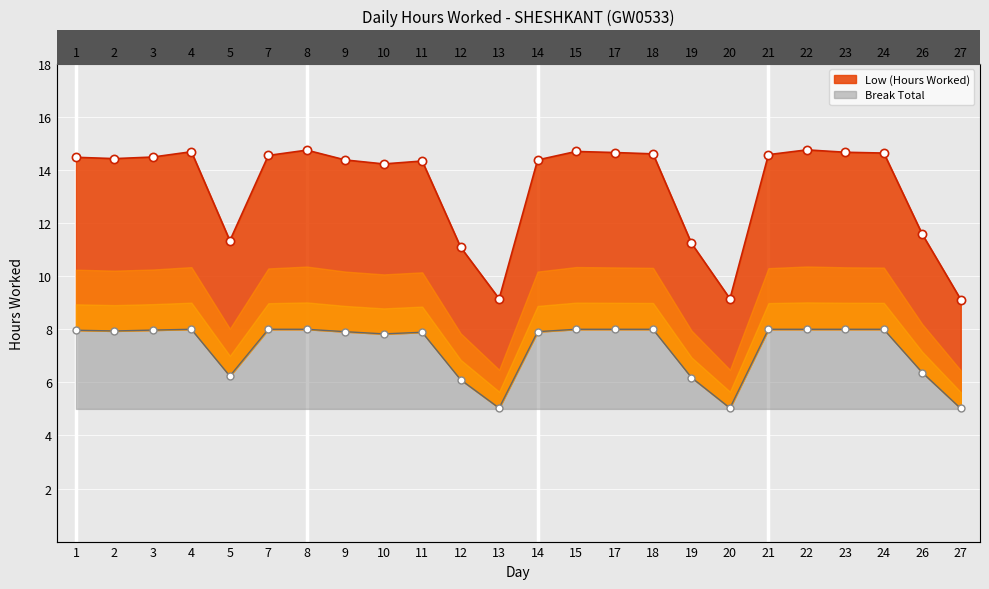

Between 10 and 3, which is larger?

3